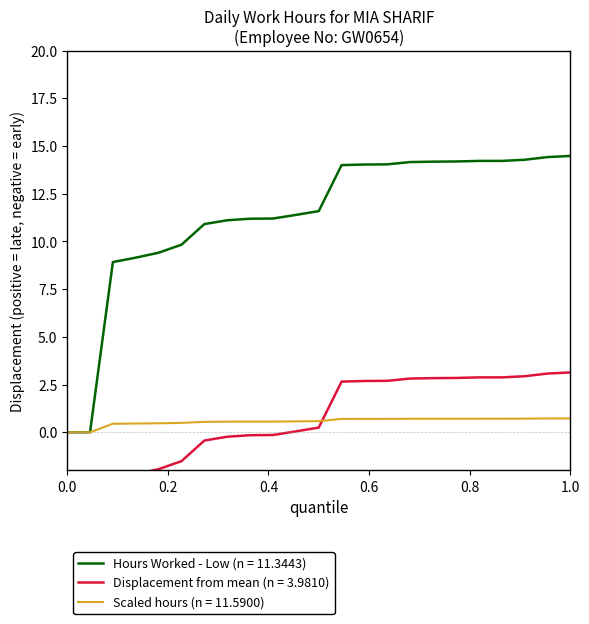

What is the greatest value displayed?

14.5